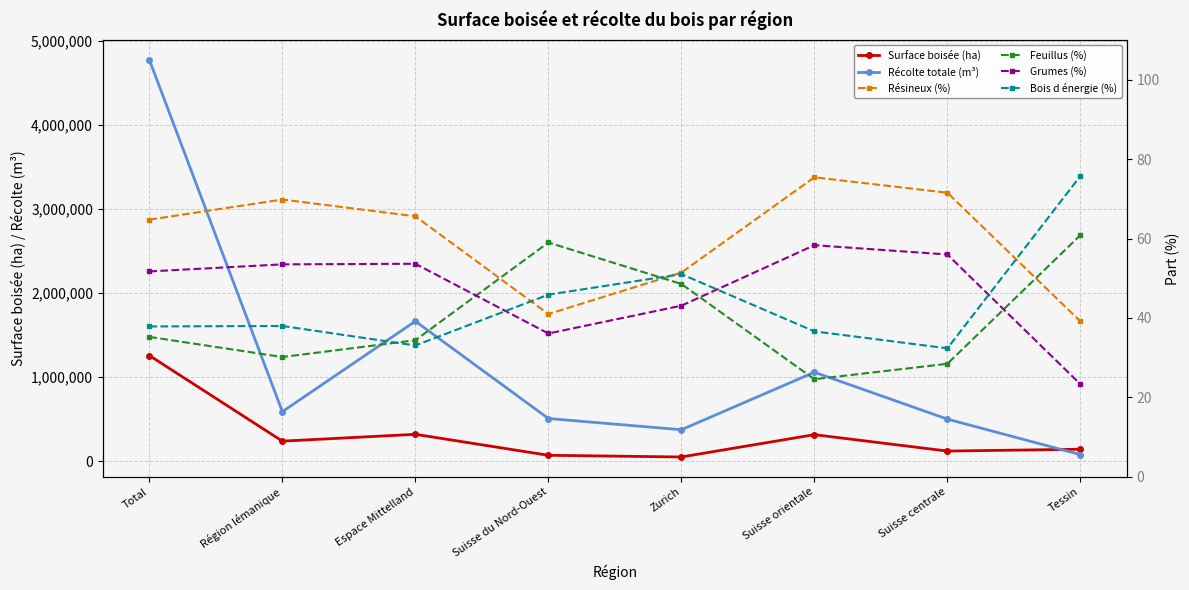

What is the value of the Bois d énergie (%) point at the 1st from the left?

37.9